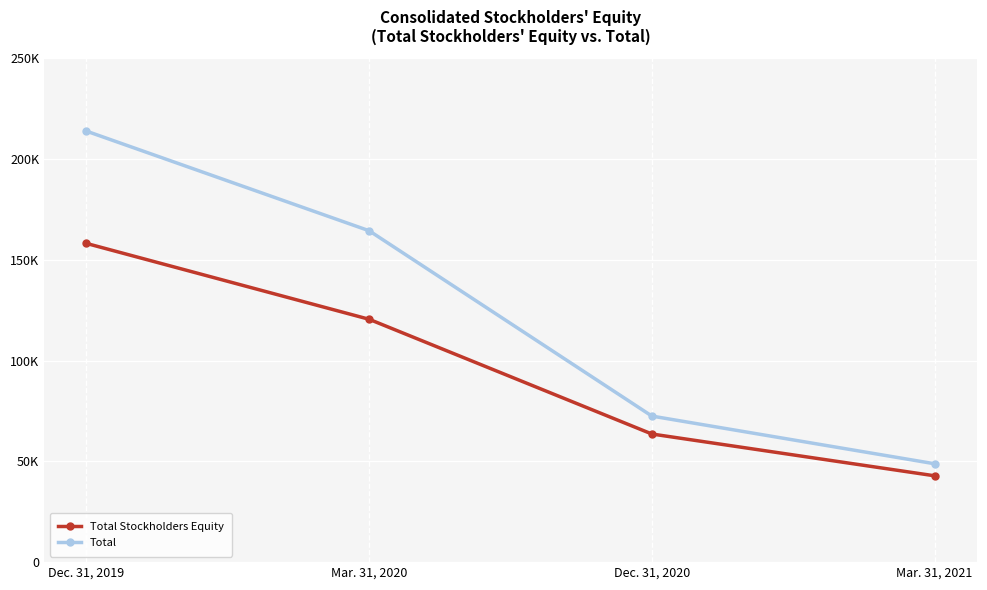

The value of Total at Dec. 31, 2020 is 72478. True or false?

True